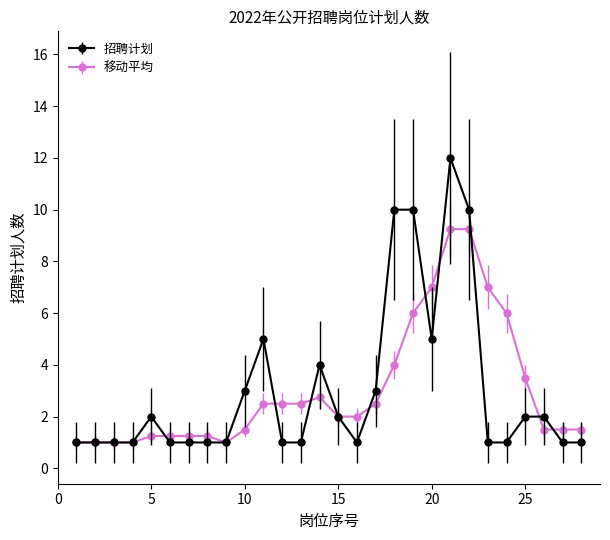

List the series in order of their peak value, lowest first.

移动平均, 招聘计划